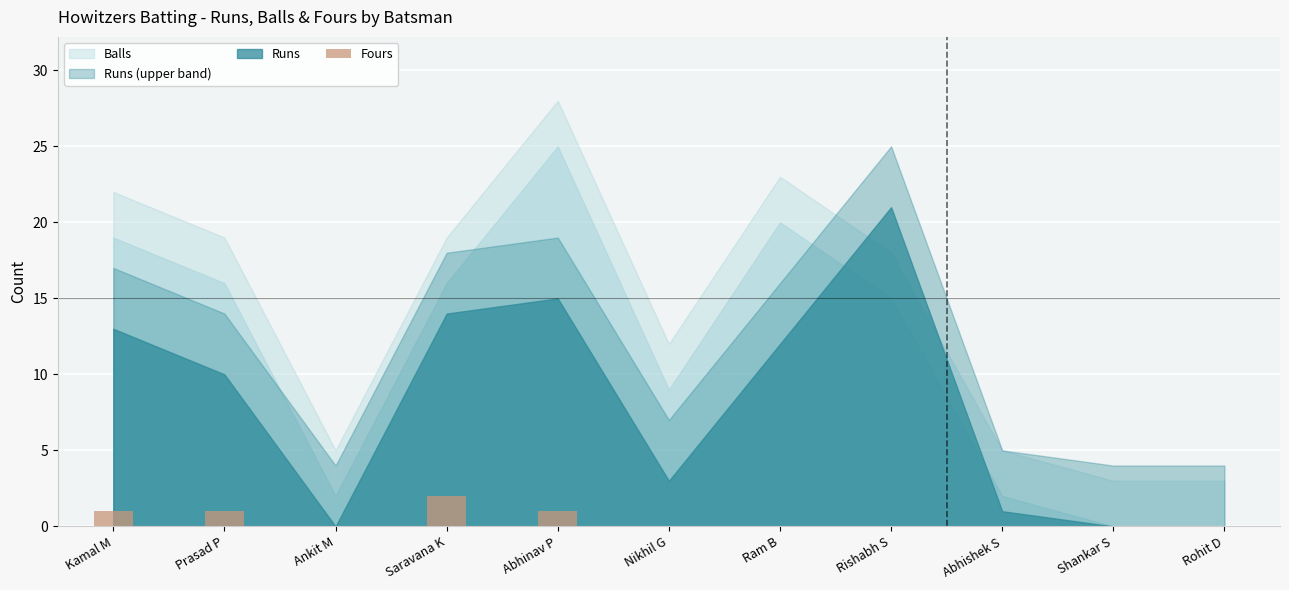

The value at Kamal M is 1. True or false?

True